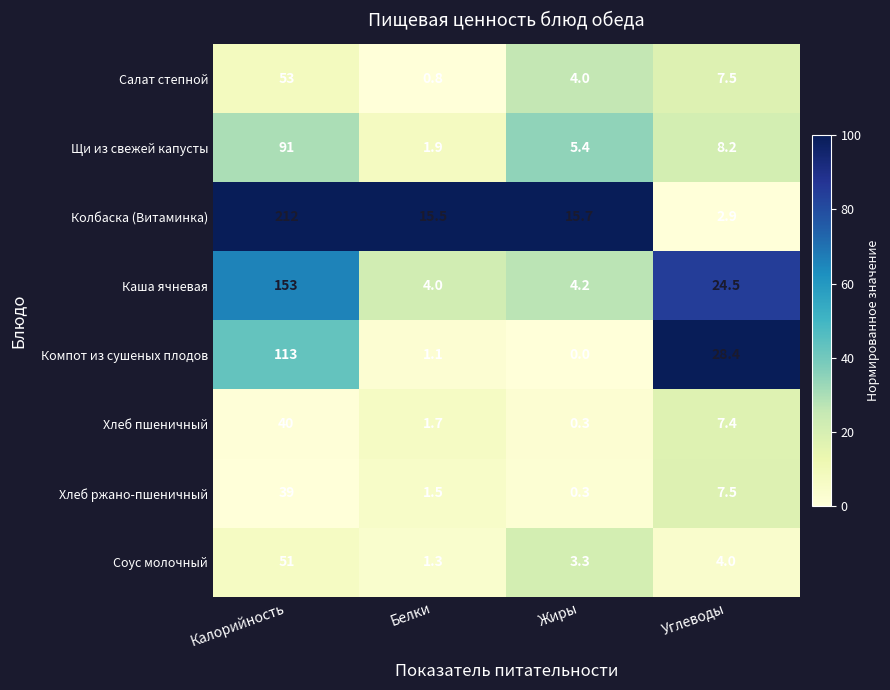

How many categories are shown in the chart?

4